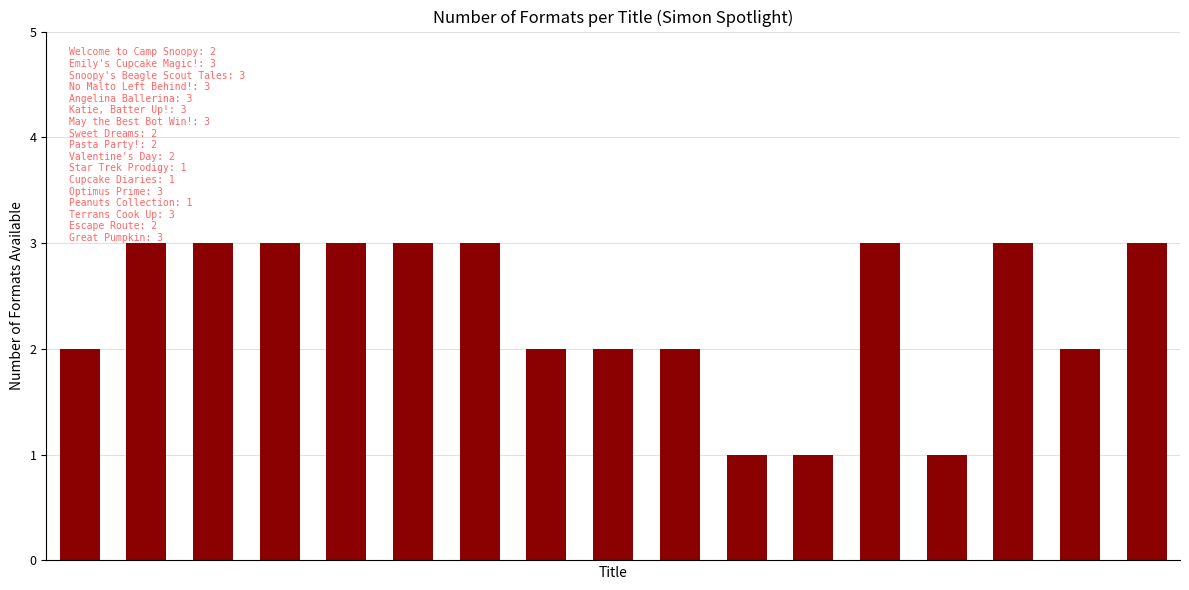

What is the maximum value shown in the chart?

3